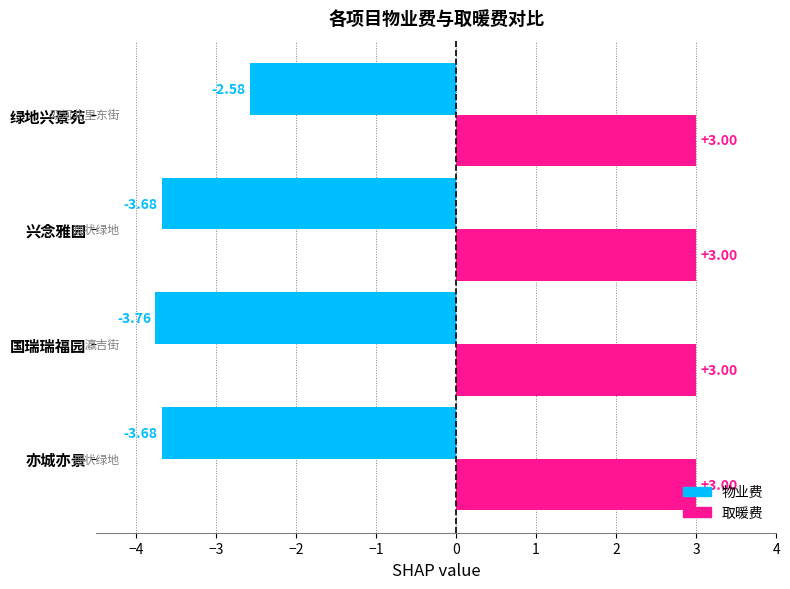

What is the sum of all 取暖费 values?

12.0